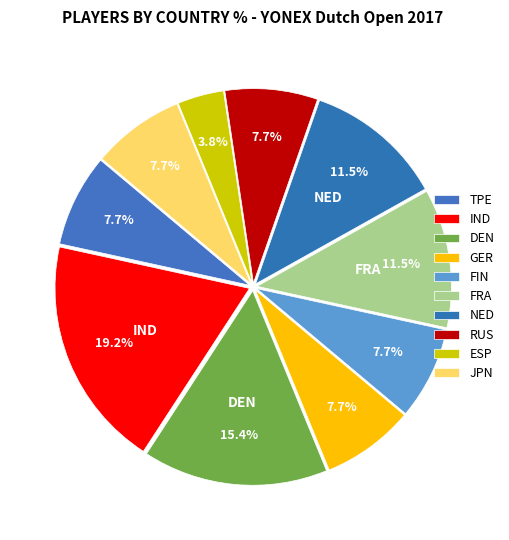

True or false: NED accounts for 12% of the total.

True